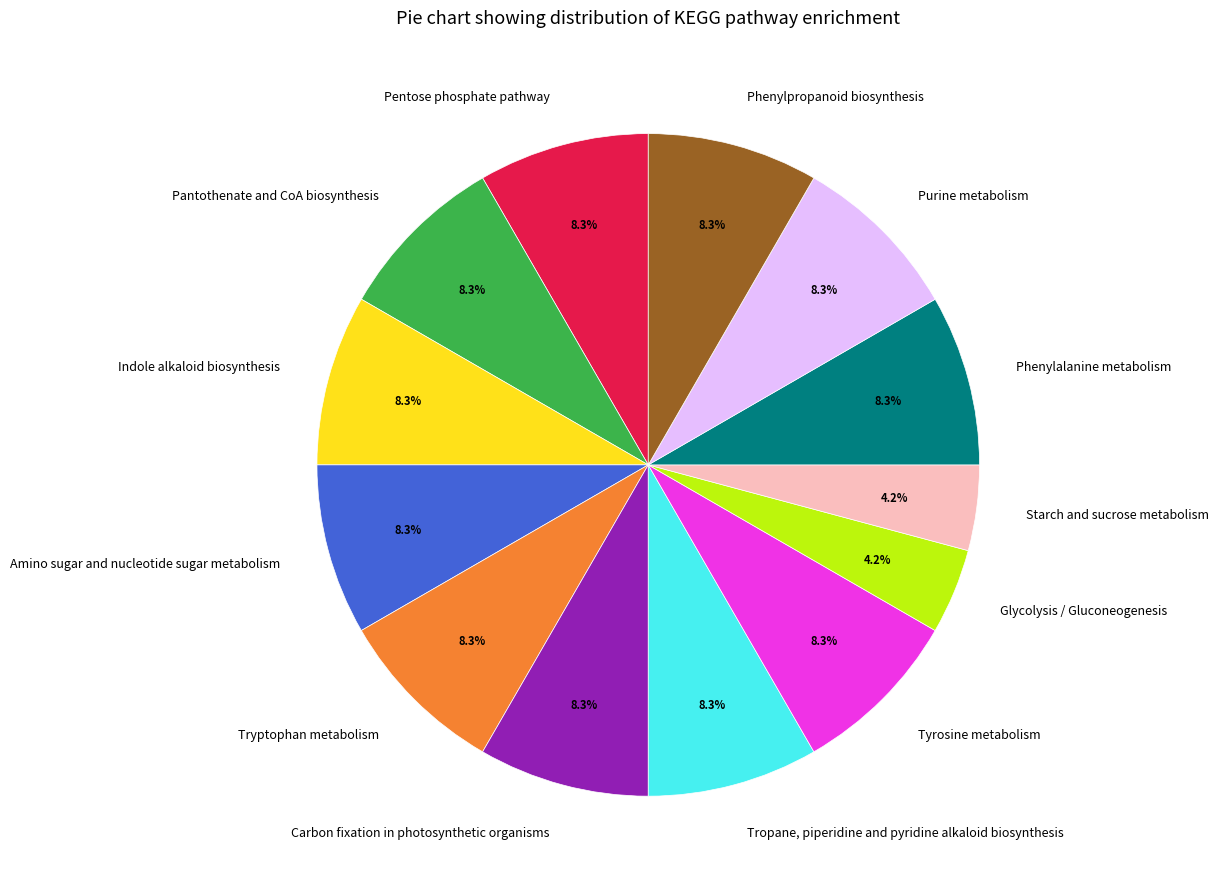

Is there a majority slice in this chart?

No